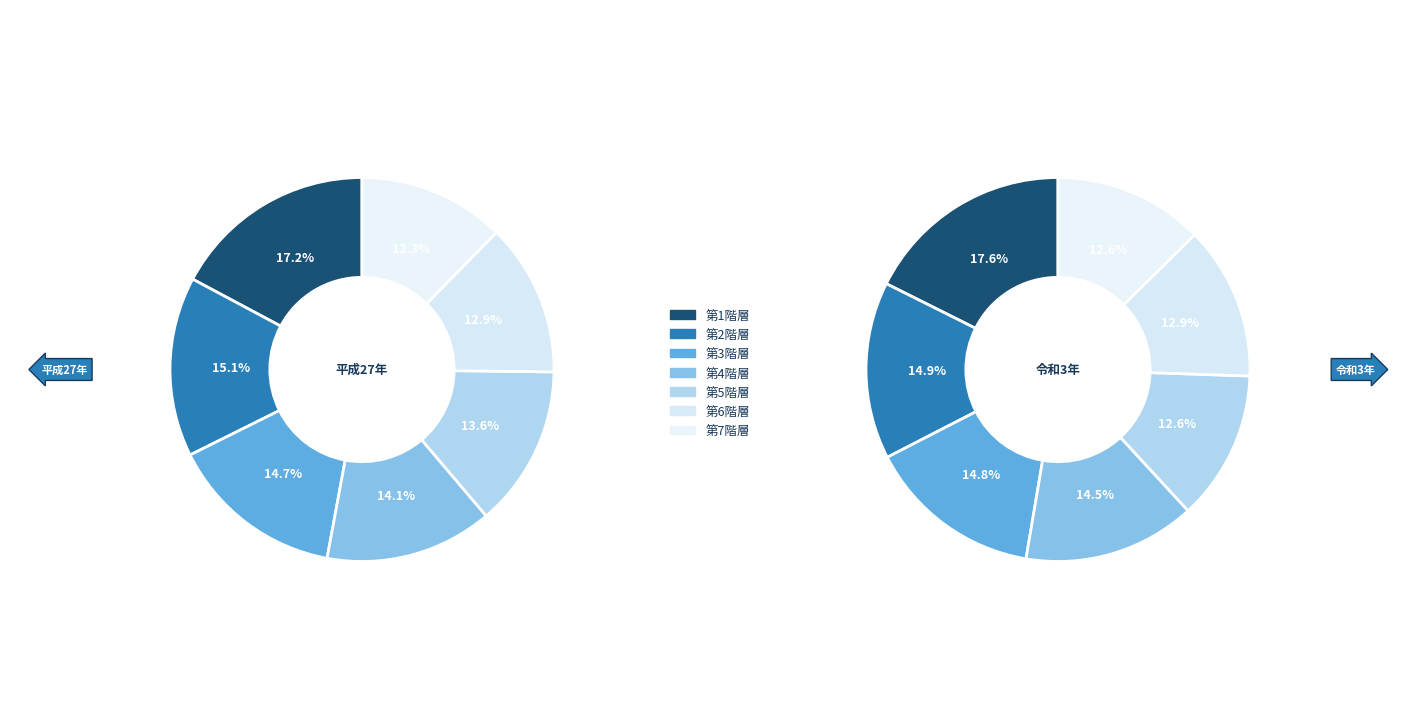

How many slices are in this pie chart?

7